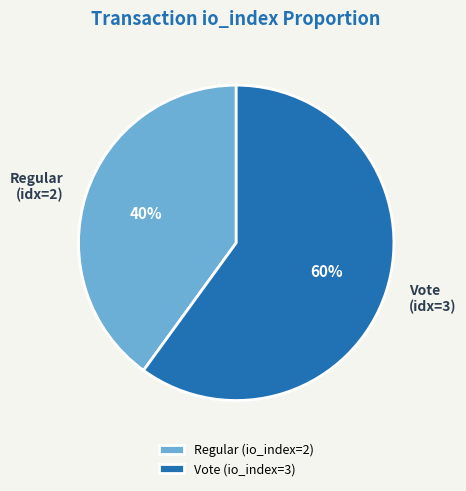

What is the ratio of the value at Regular (io_index=2) to the value at Vote (io_index=3)?

0.7